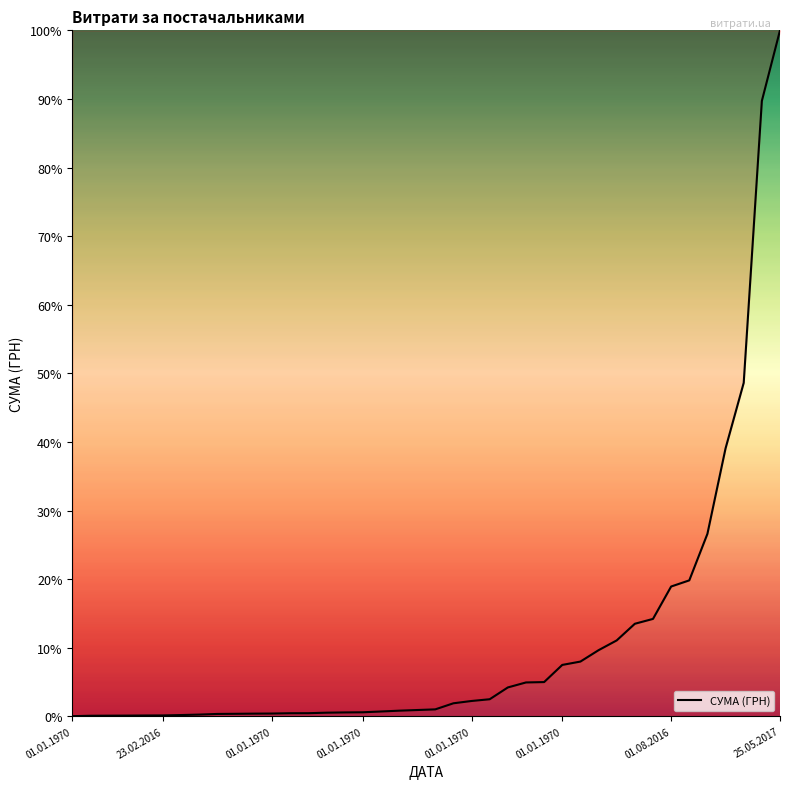

How many series are shown in this chart?

1